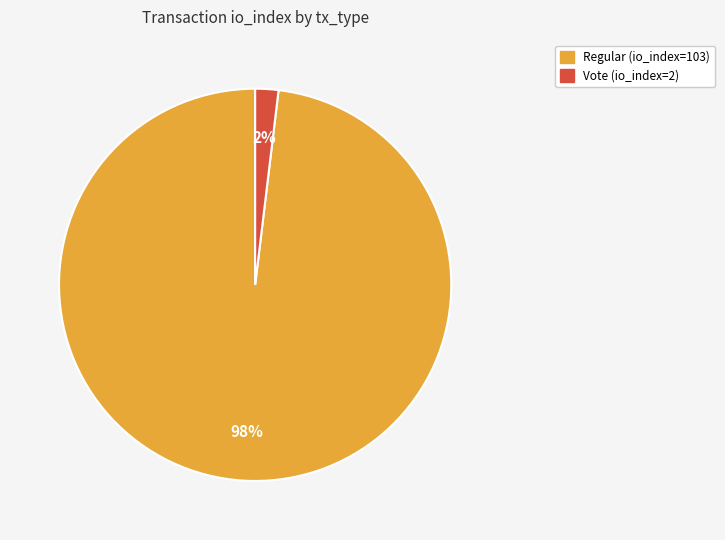

Count the number of slices in the pie.

2